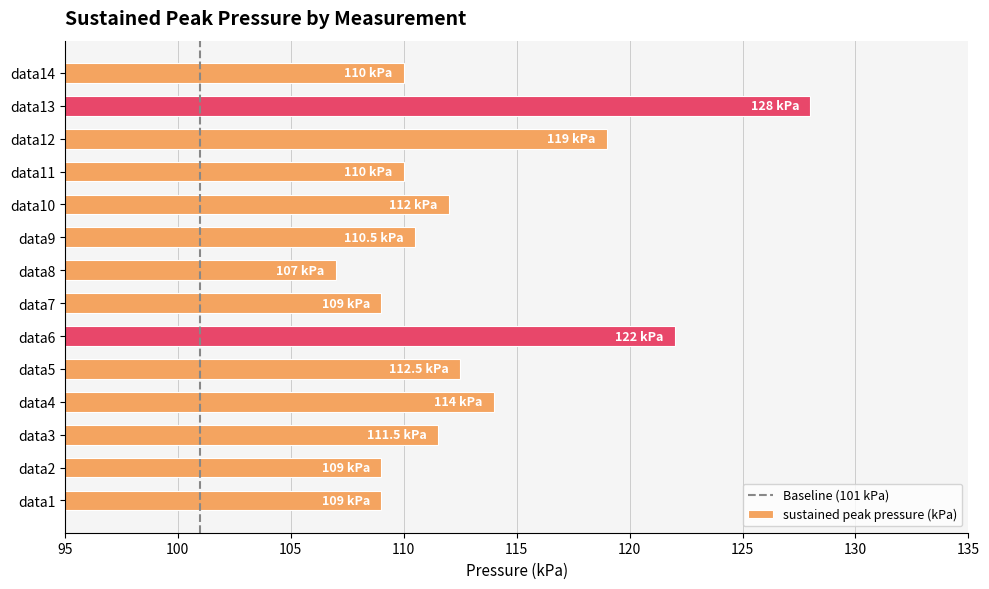

Approximately how many times larger is the value at data5 compared to data2?

1.0